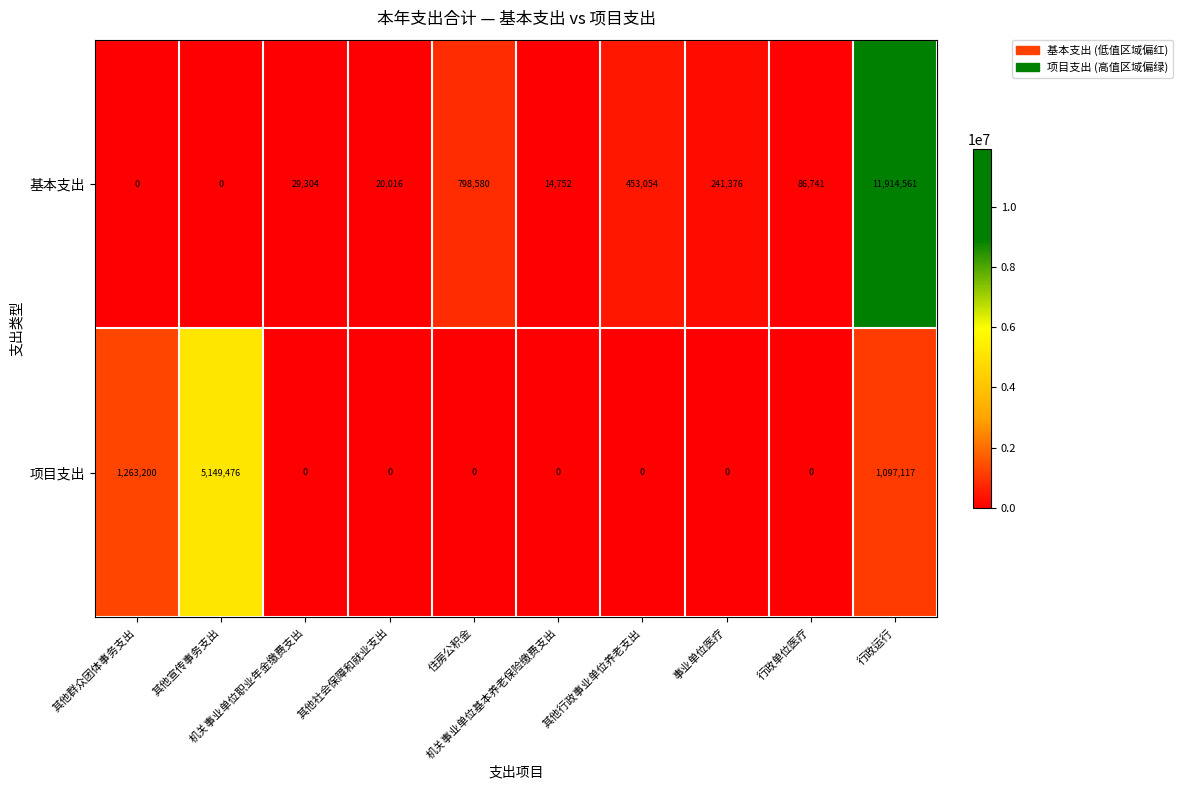

What is the maximum value for 基本支出?

11914561